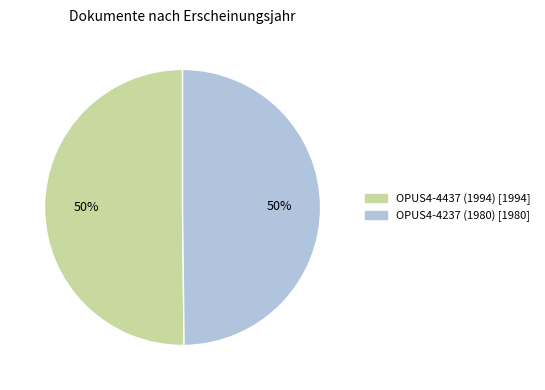

To the nearest percent, what percentage of the pie is OPUS4-4237 (1980)?

50%